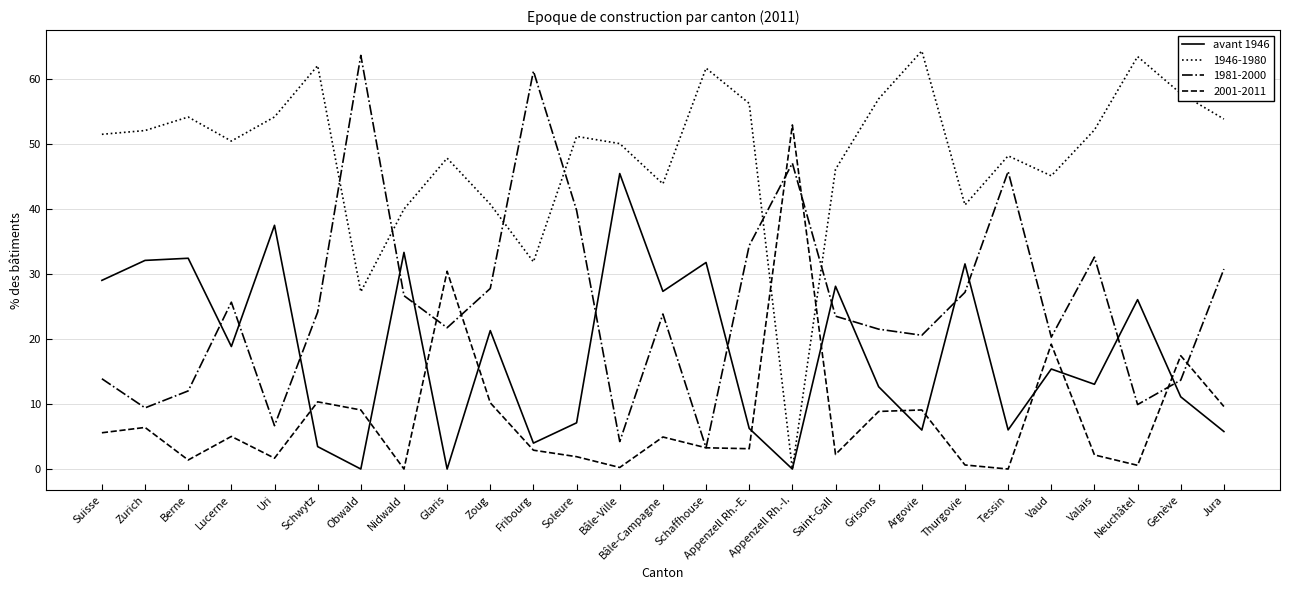

Does the chart have visible grid lines?

Yes